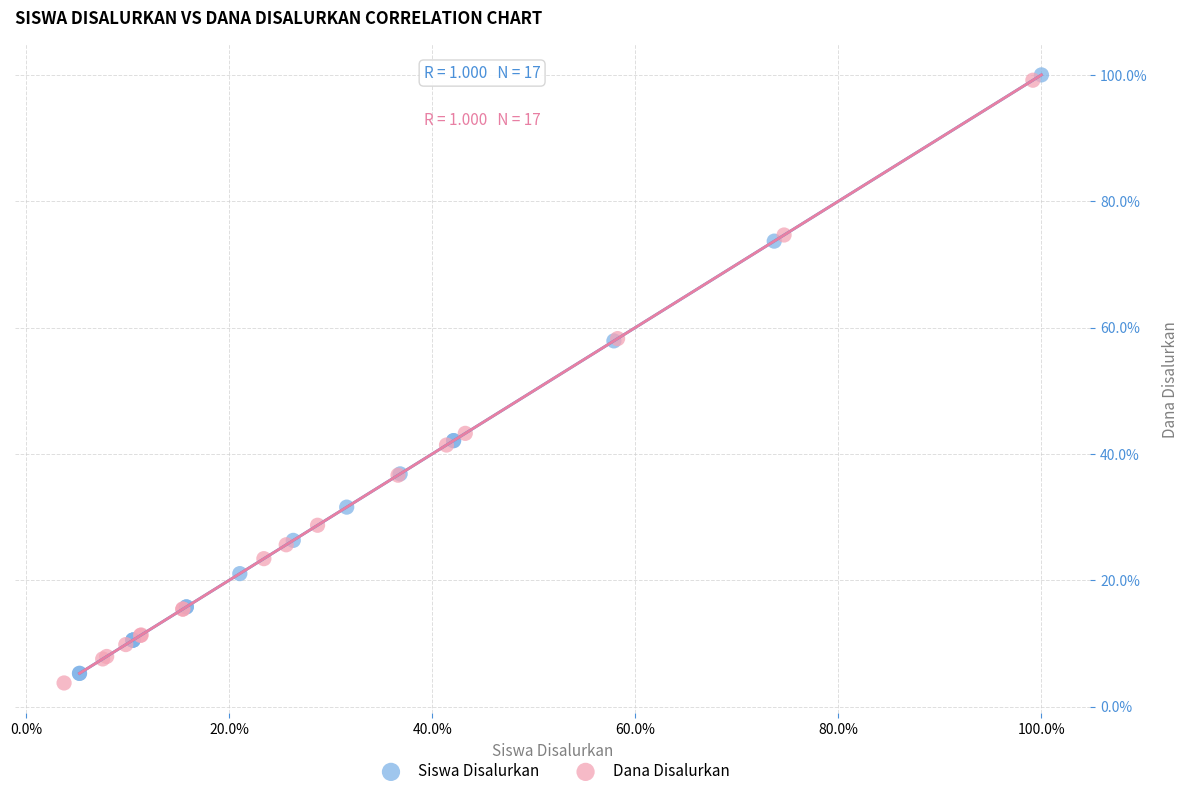

What are all the series names shown in the legend?

Siswa Disalurkan, Dana Disalurkan